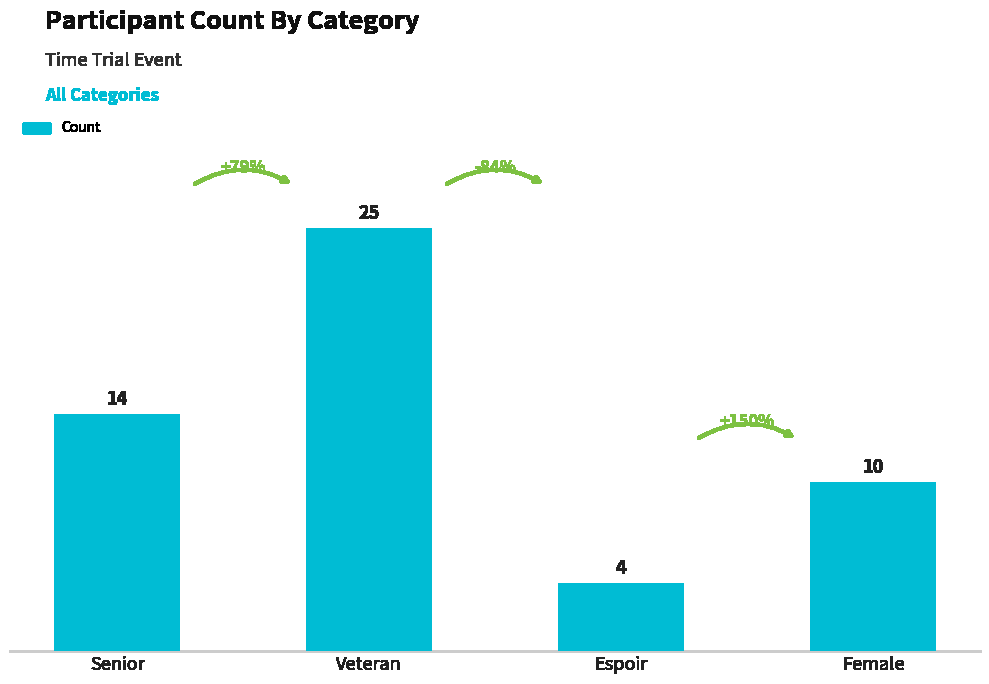

What position from the right is Senior?

4